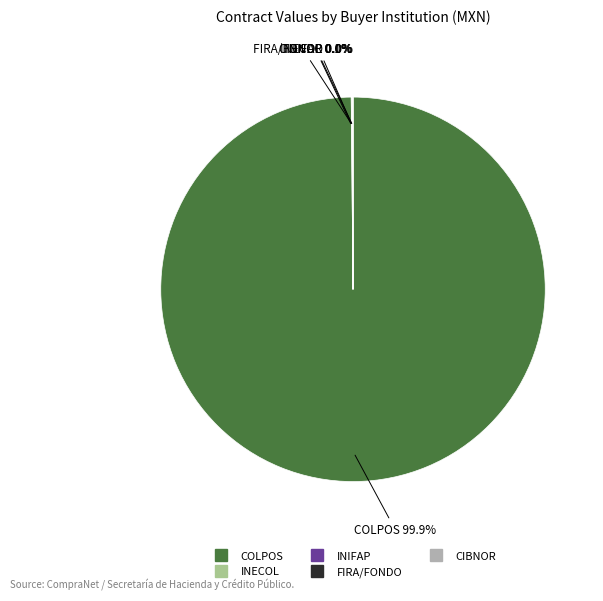

Does any single category account for the majority?

Yes